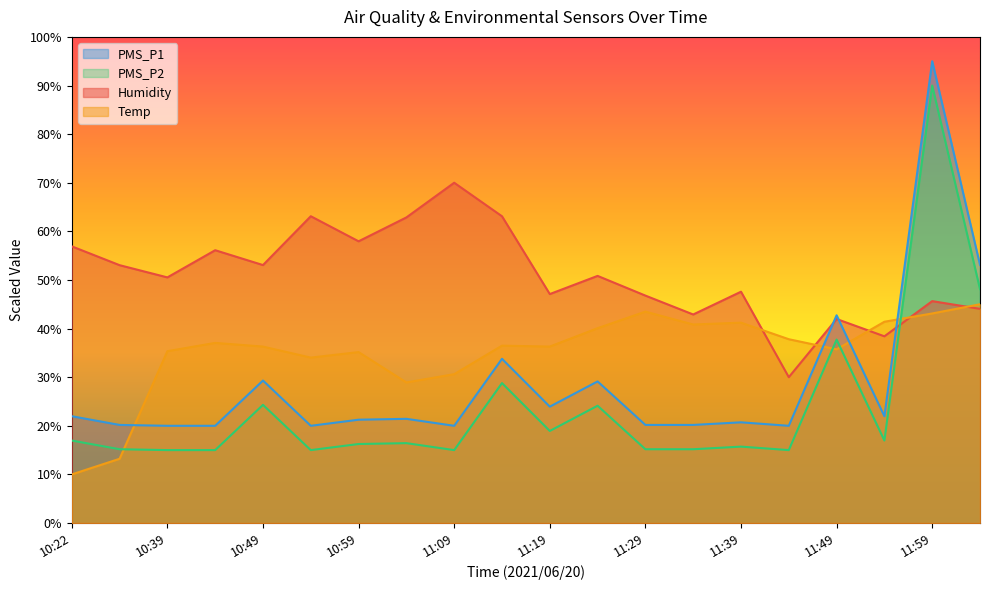

What is the difference between the highest and lowest values at 10:39?

35.5